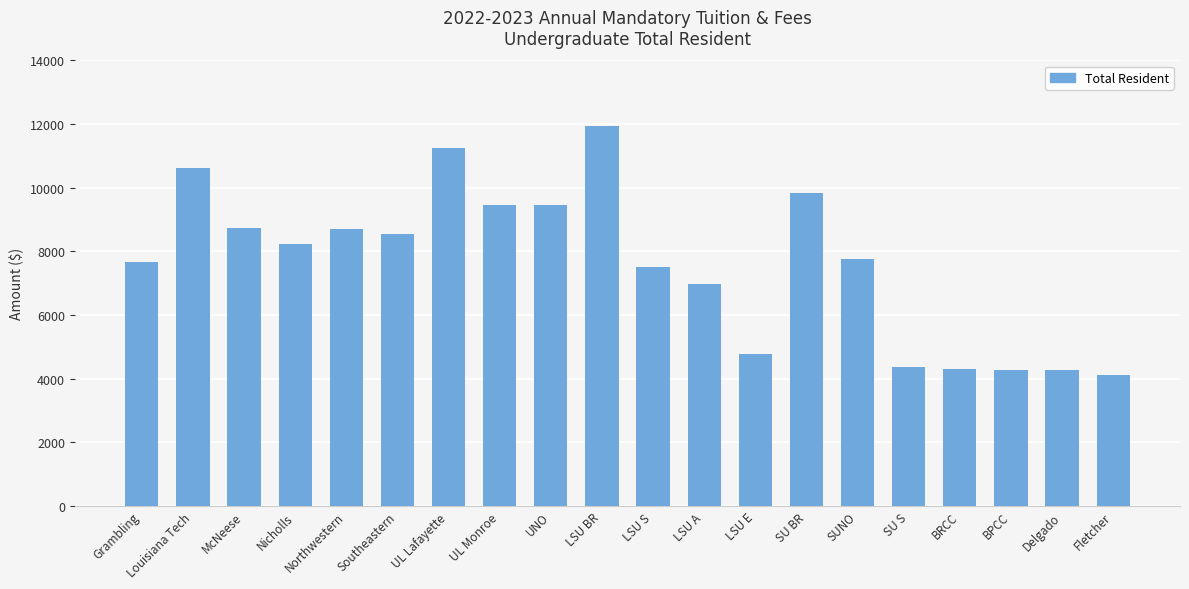

What position from the left is UL Monroe?

8